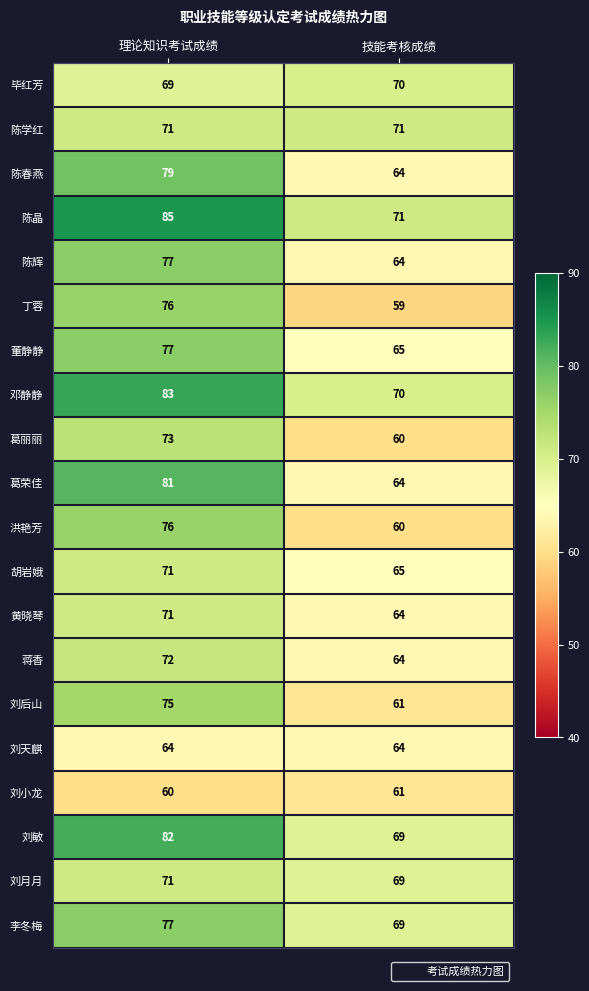

At which category is the sum across all series the highest?

理论知识考试成绩